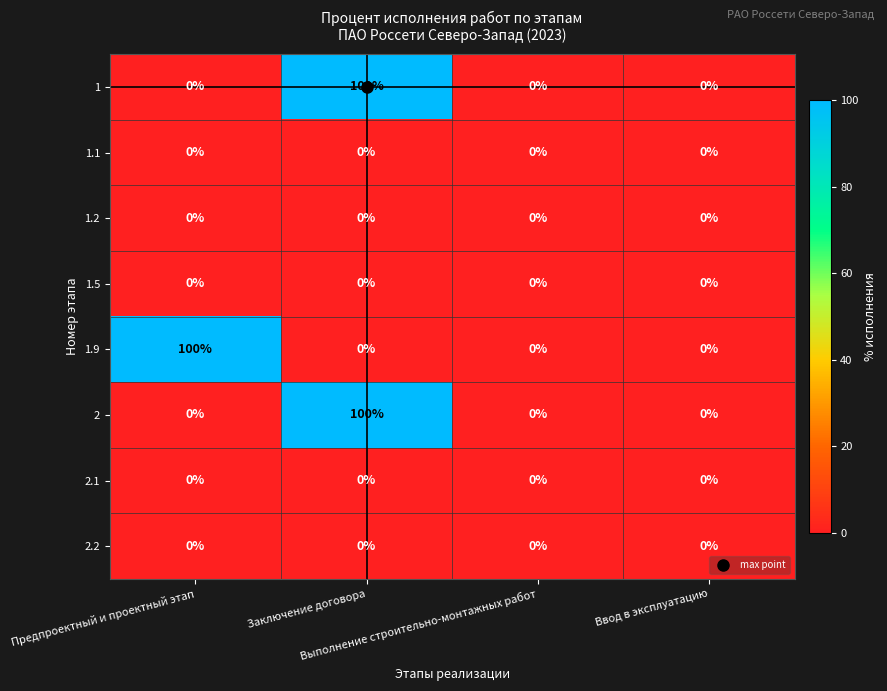

How many series are shown in this chart?

8